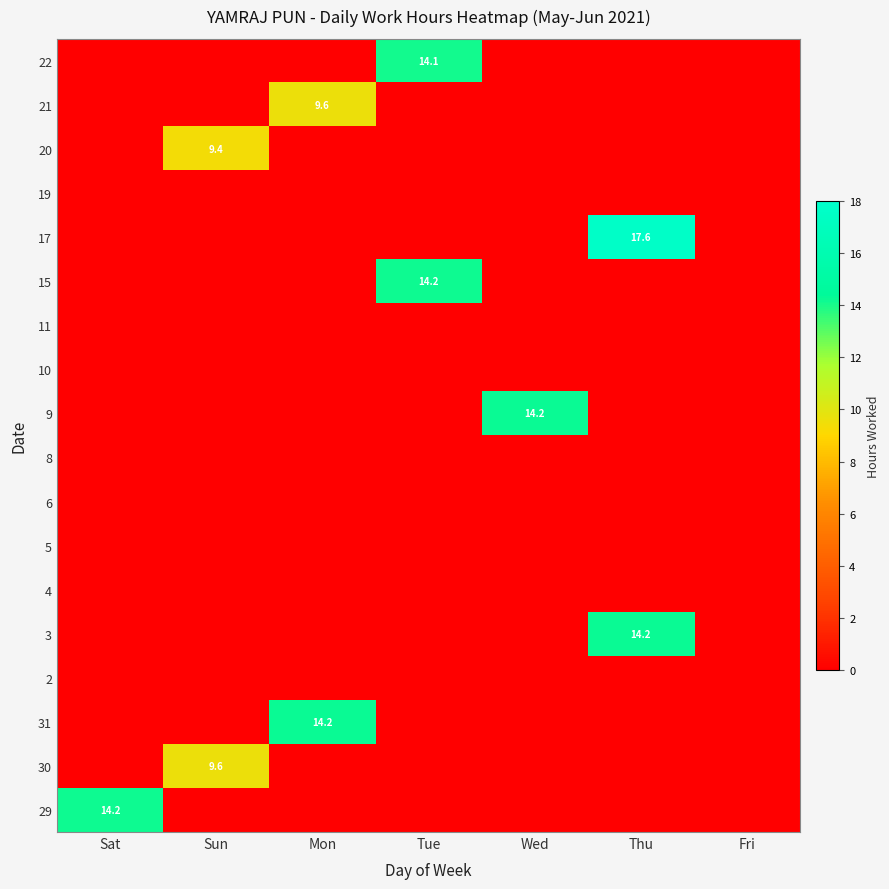

At how many categories does at least one series exceed 12?

5